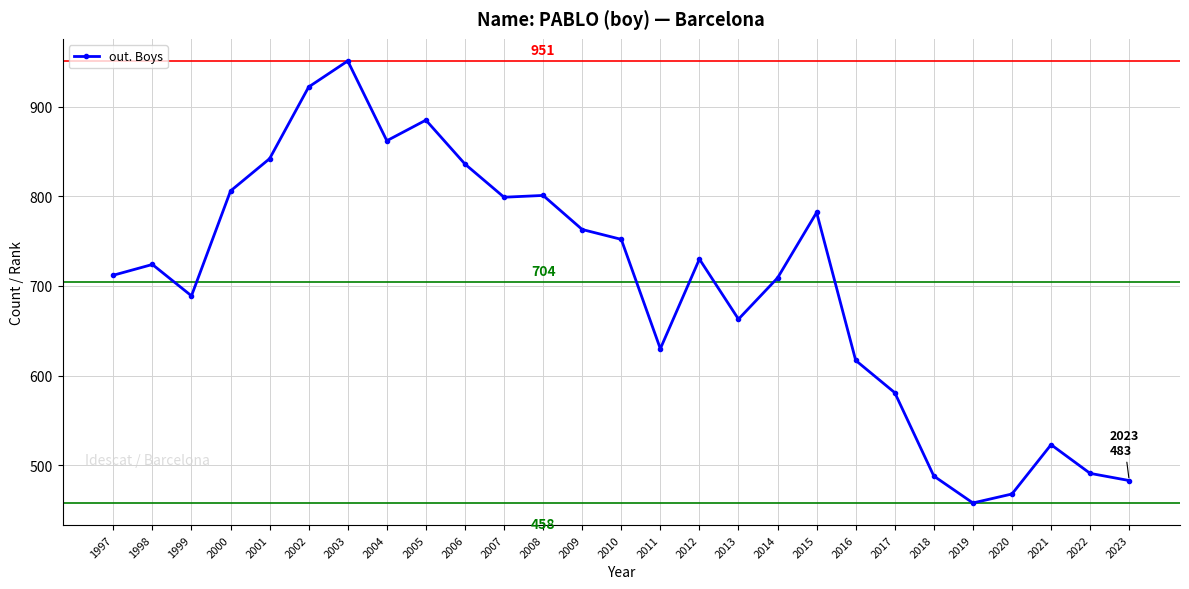

What is the minimum value shown in the chart?

458